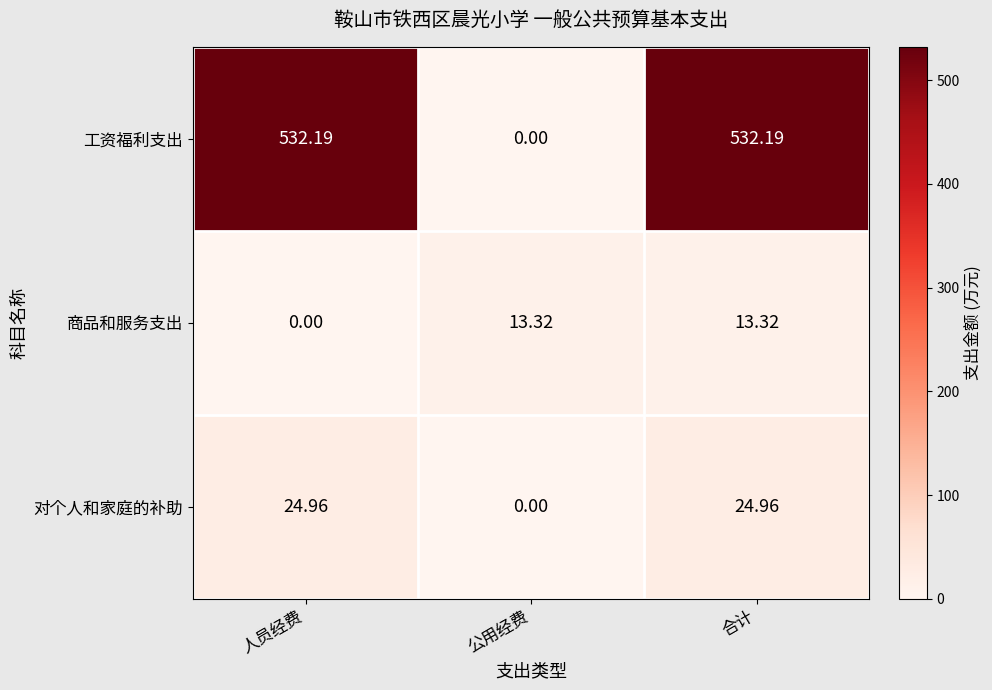

Is the value of 工资福利支出 at 公用经费 greater than the value of 对个人和家庭的补助 at 合计?

No